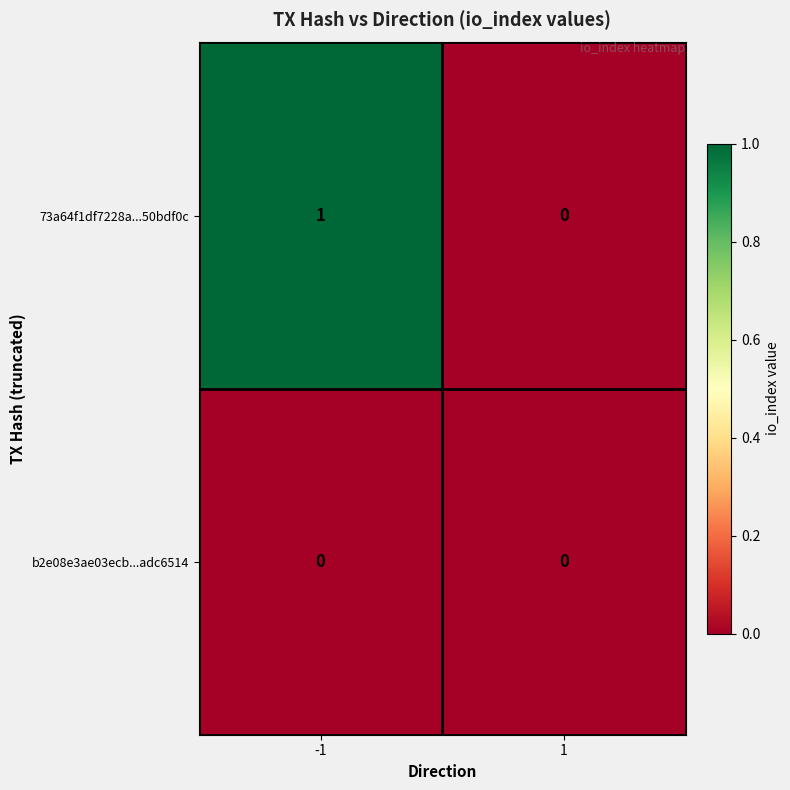

Reading left to right, what are all the values shown in this chart?

73a64f1df7228a...50bdf0c: 1	0
b2e08e3ae03ecb...adc6514: 0	0